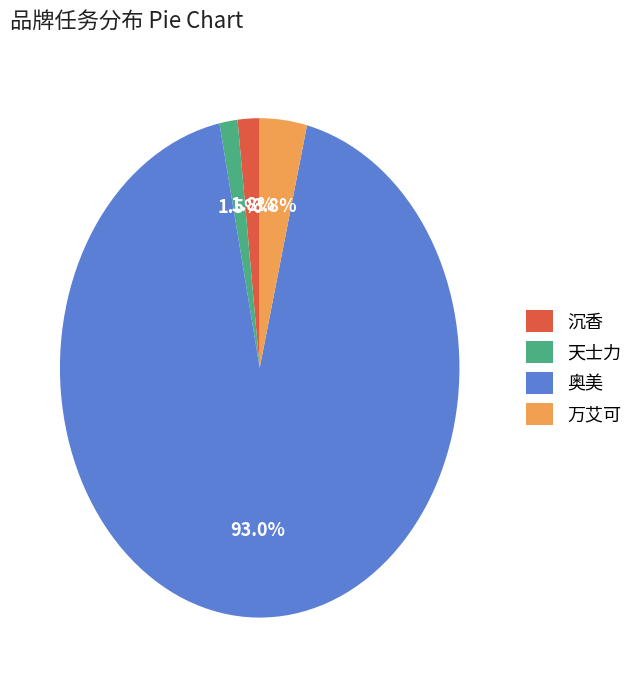

True or false: 奥美 accounts for 93% of the total.

True